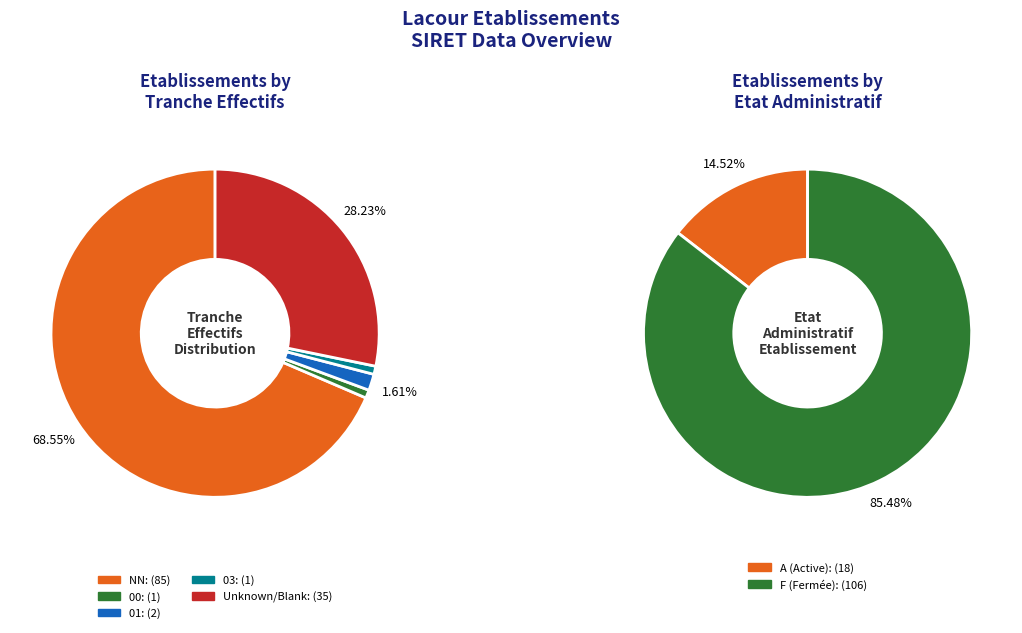

What is the change in value from NN to 00?

-84